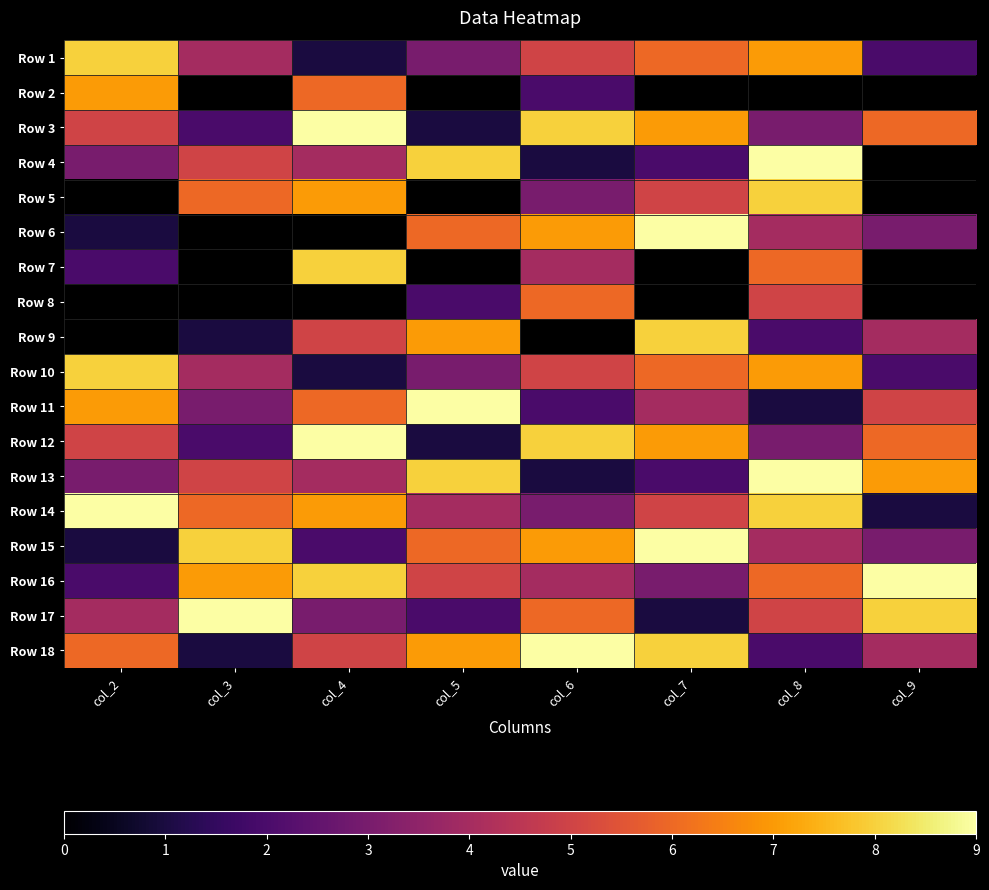

The value of Row 4 at col_4 is 4.0. True or false?

True